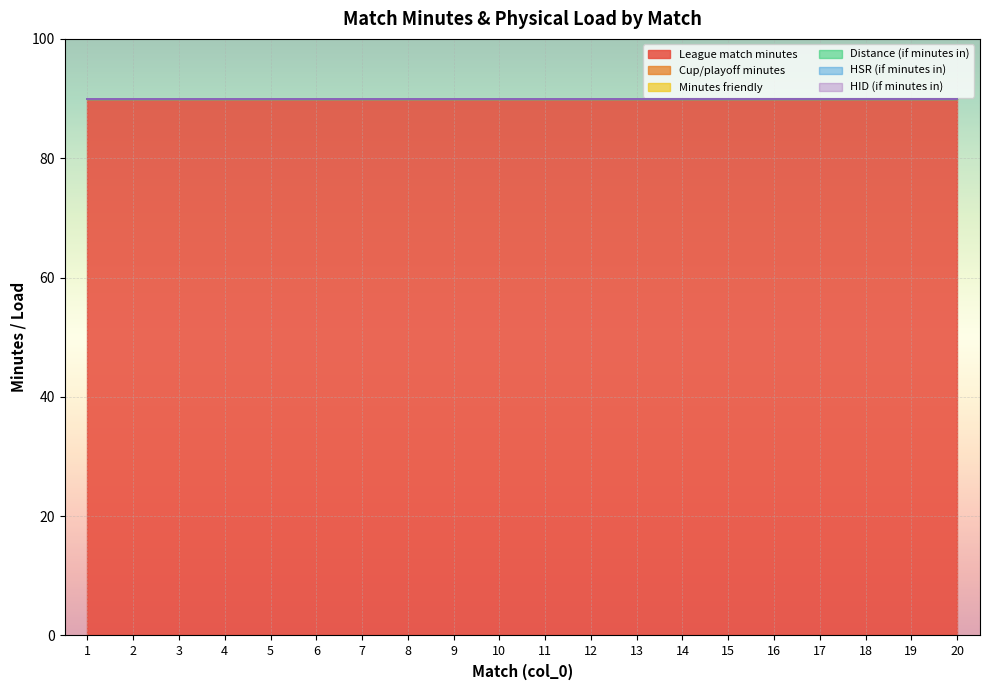

True or false: League match minutes has a value of 118 at 6.

False